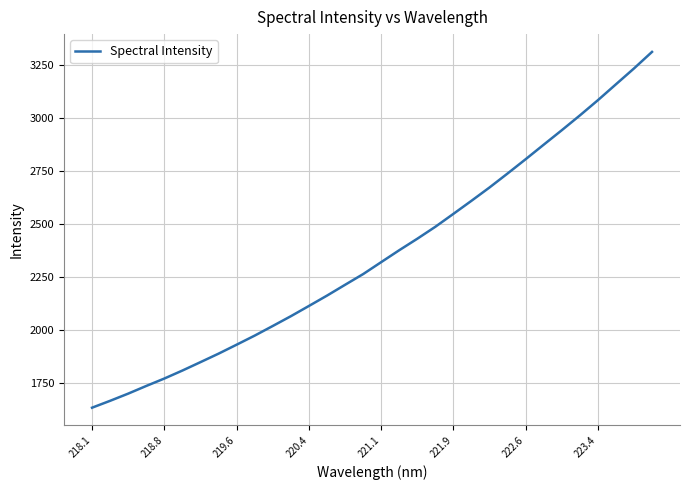

What is the difference between the maximum and minimum values?

1680.1